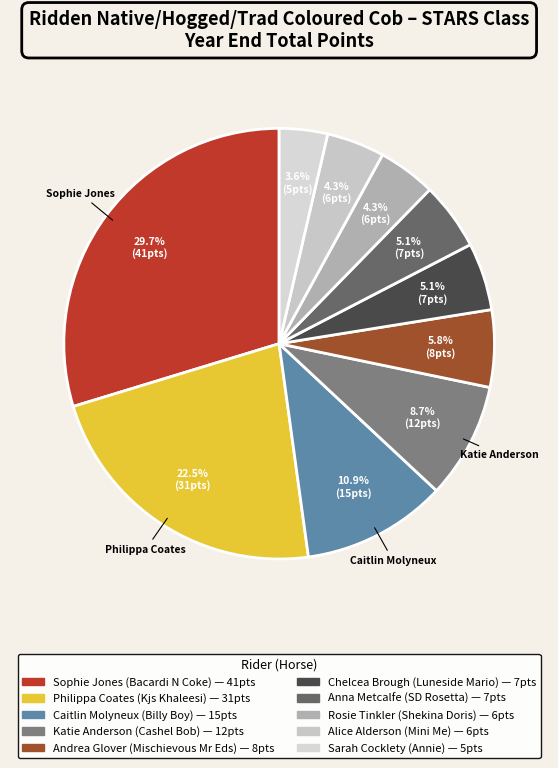

Is there a majority slice in this chart?

No